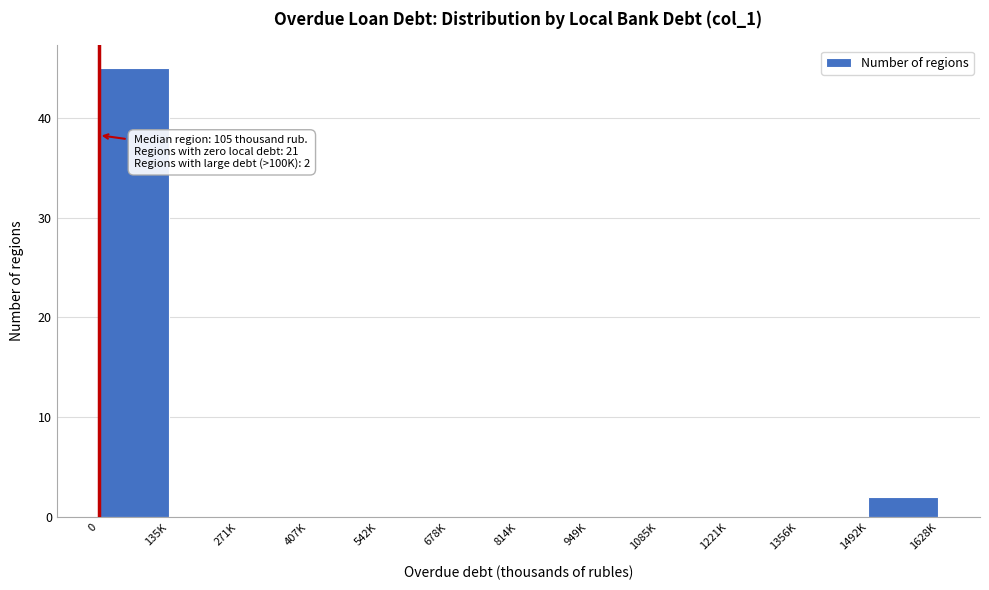

Reading left to right, list all the values displayed in this chart.

0=45	135K=0	271K=0	407K=0	542K=0	678K=0	814K=0	949K=0	1085K=0	1221K=0	1356K=0	1492K=2